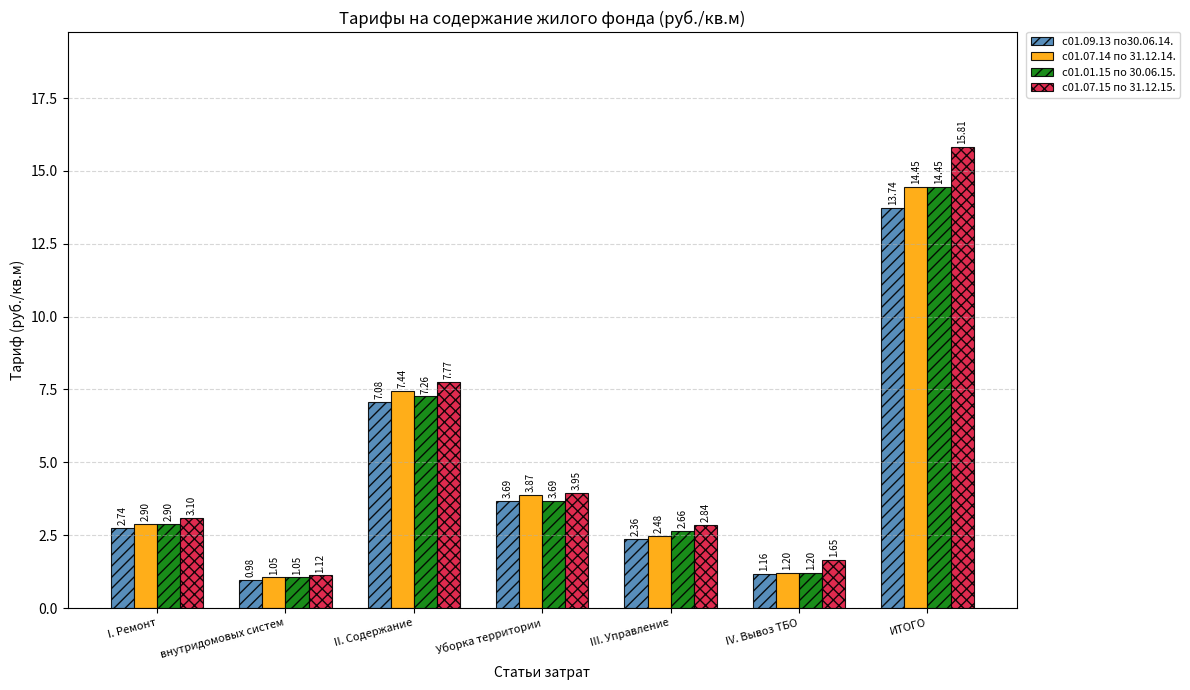

Rank the series at II. Содержание from lowest to highest value.

с01.09.13 по30.06.14., с01.01.15 по 30.06.15., с01.07.14 по 31.12.14., с01.07.15 по 31.12.15.